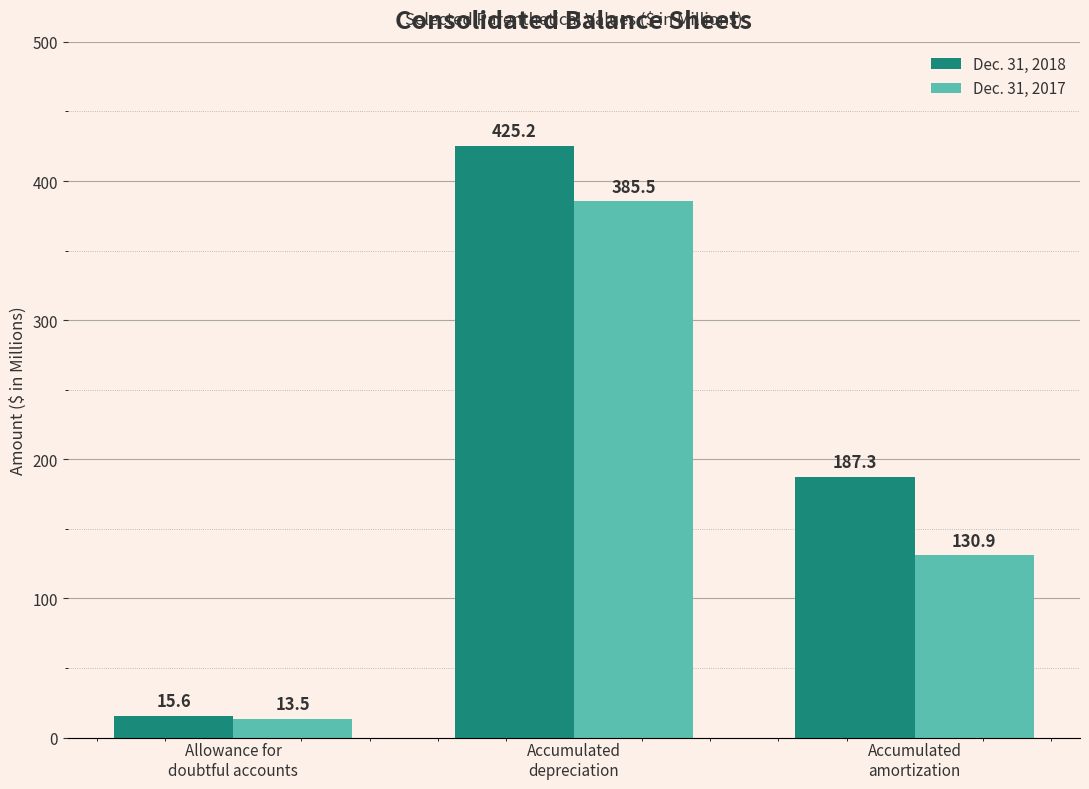

Which series has the largest range (max minus min)?

Dec. 31, 2018